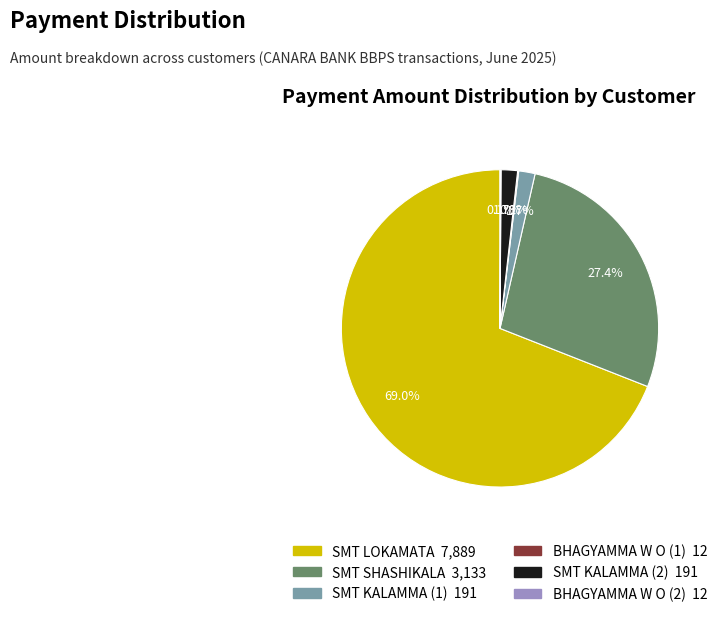

Approximately how many times larger is the value at SMT KALAMMA (2) compared to SMT KALAMMA (1)?

1.0